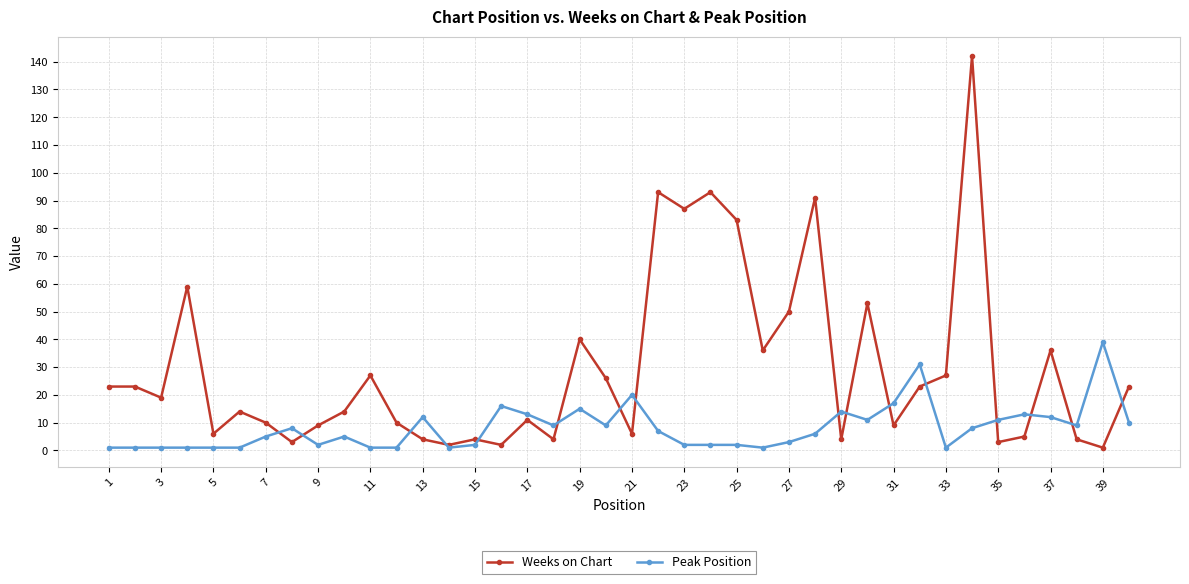

Count the number of data series in this chart.

2